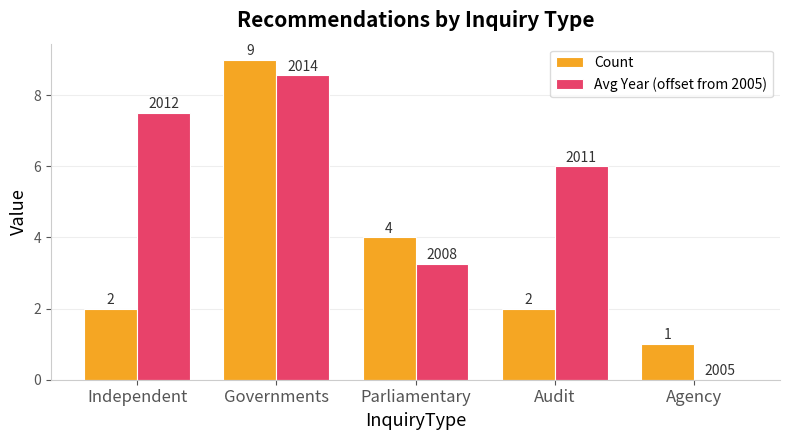

At which category is the sum across all series the highest?

Governments